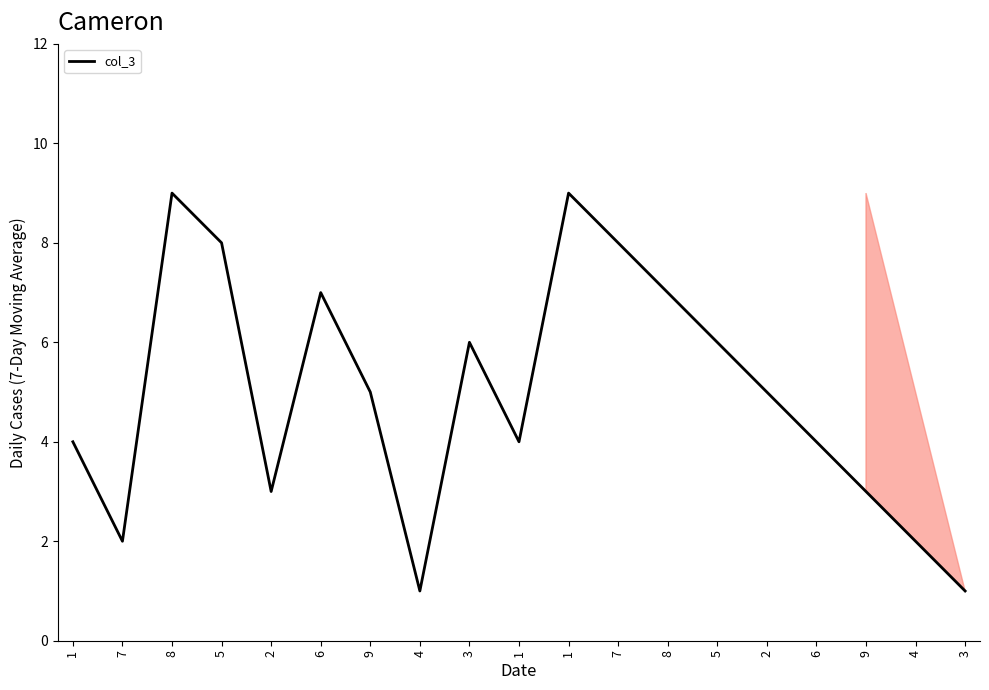

Which has a higher value, 3 or 6?

6